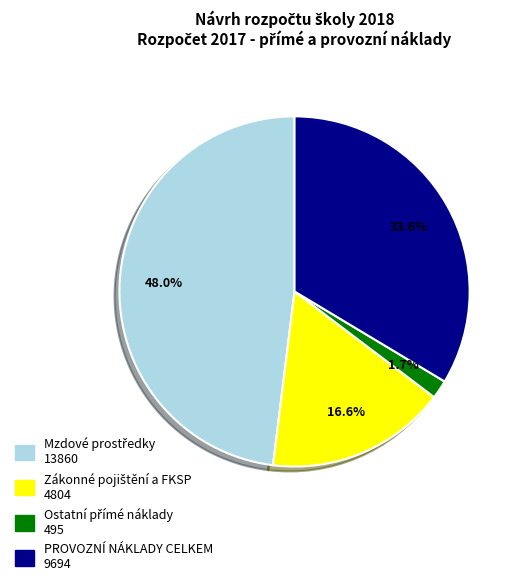

How much of the chart is everything except PROVOZNÍ NÁKLADY CELKEM?

66.4%